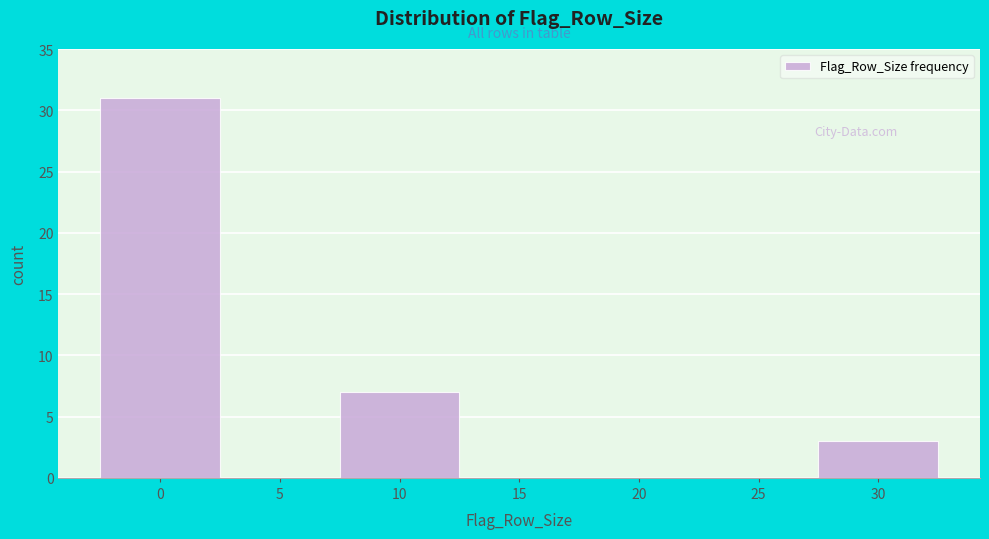

Reading left to right, extract all data points from this chart.

0=31	5=0	10=7	15=0	20=0	25=0	30=3